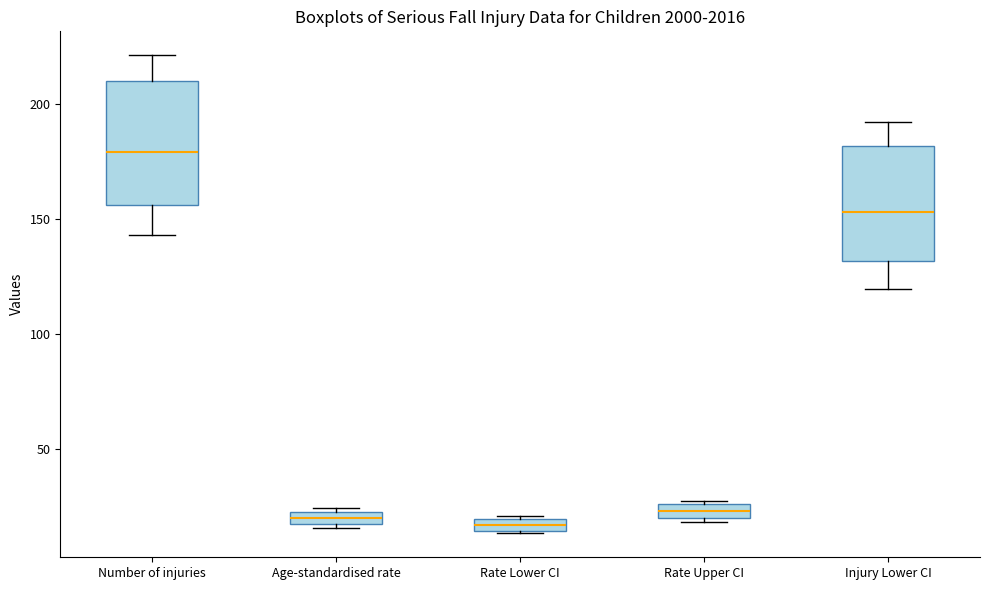

Which box's median line is the highest?

Number of injuries